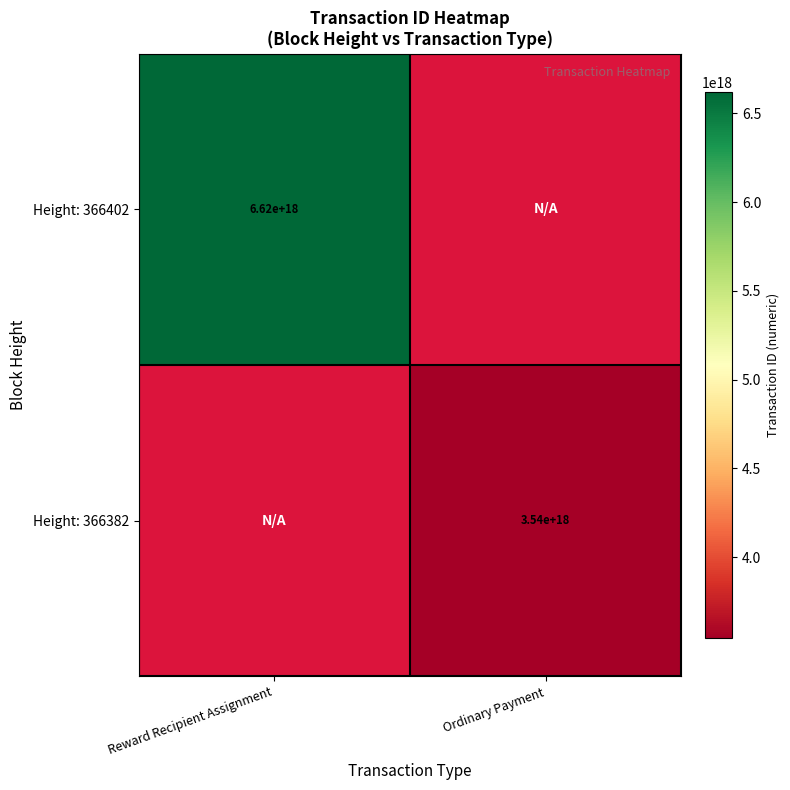

Which has a higher value, Ordinary Payment or Reward Recipient Assignment?

Reward Recipient Assignment